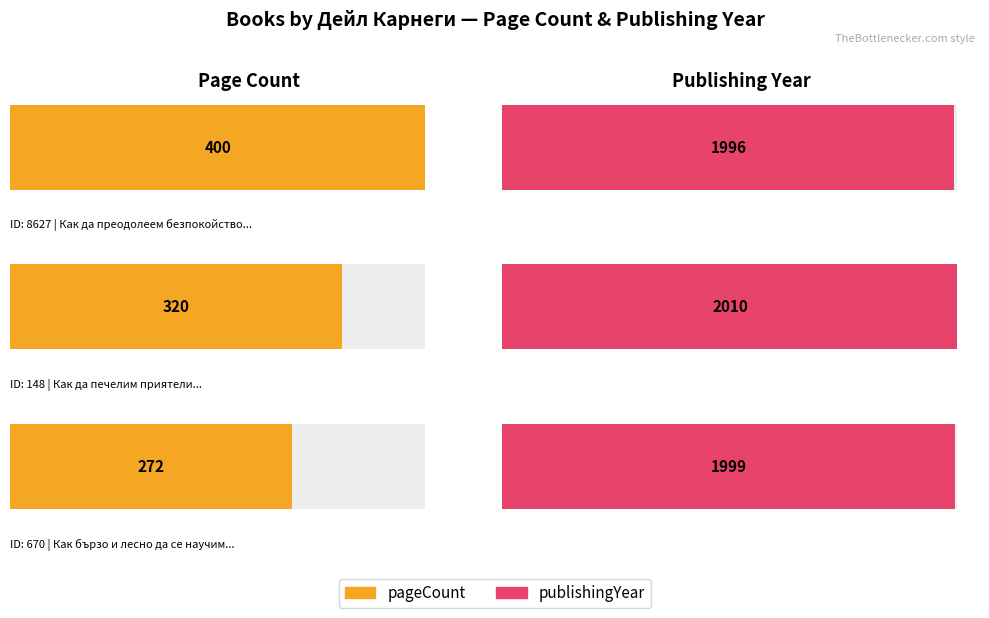

Which series has the largest total across all categories?

publishingYear